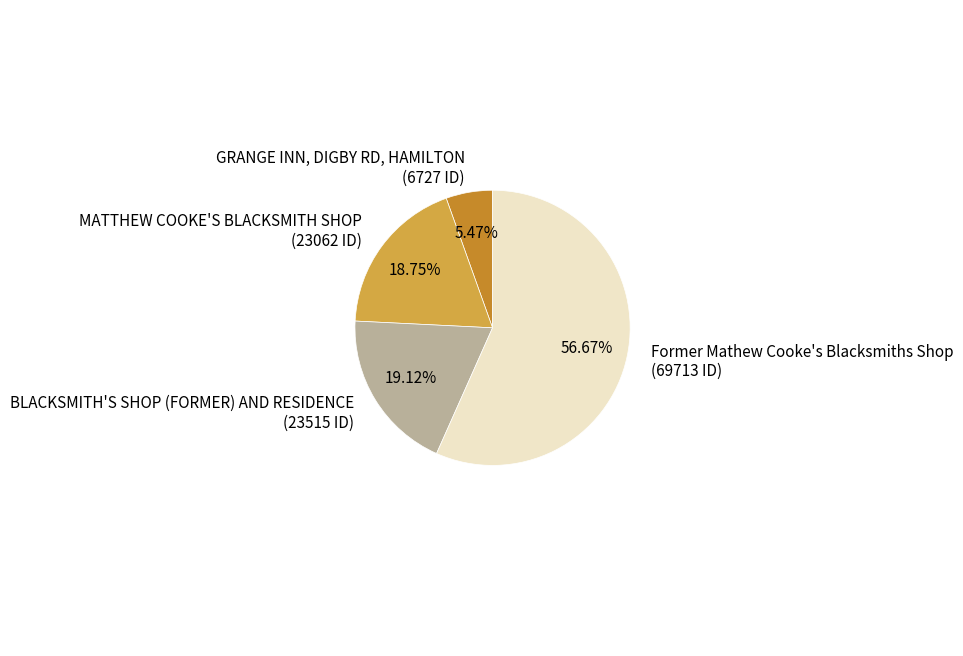

To the nearest percent, what is the difference between the BLACKSMITH'S SHOP (FORMER) AND RESIDENCE and GRANGE INN, DIGBY RD, HAMILTON slice percentages?

14%